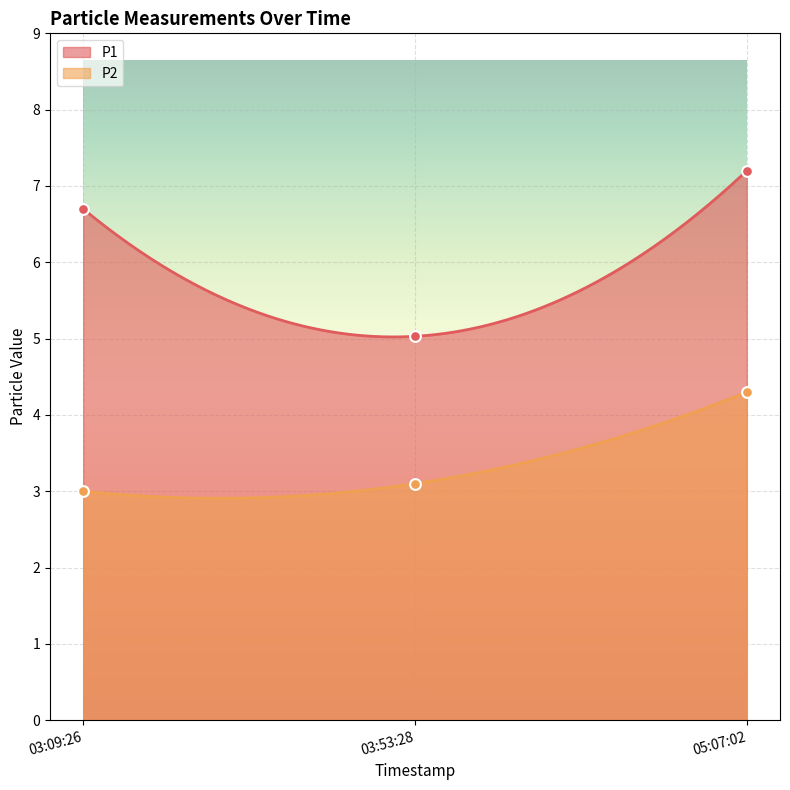

What are all the series names shown in the legend?

P1, P2